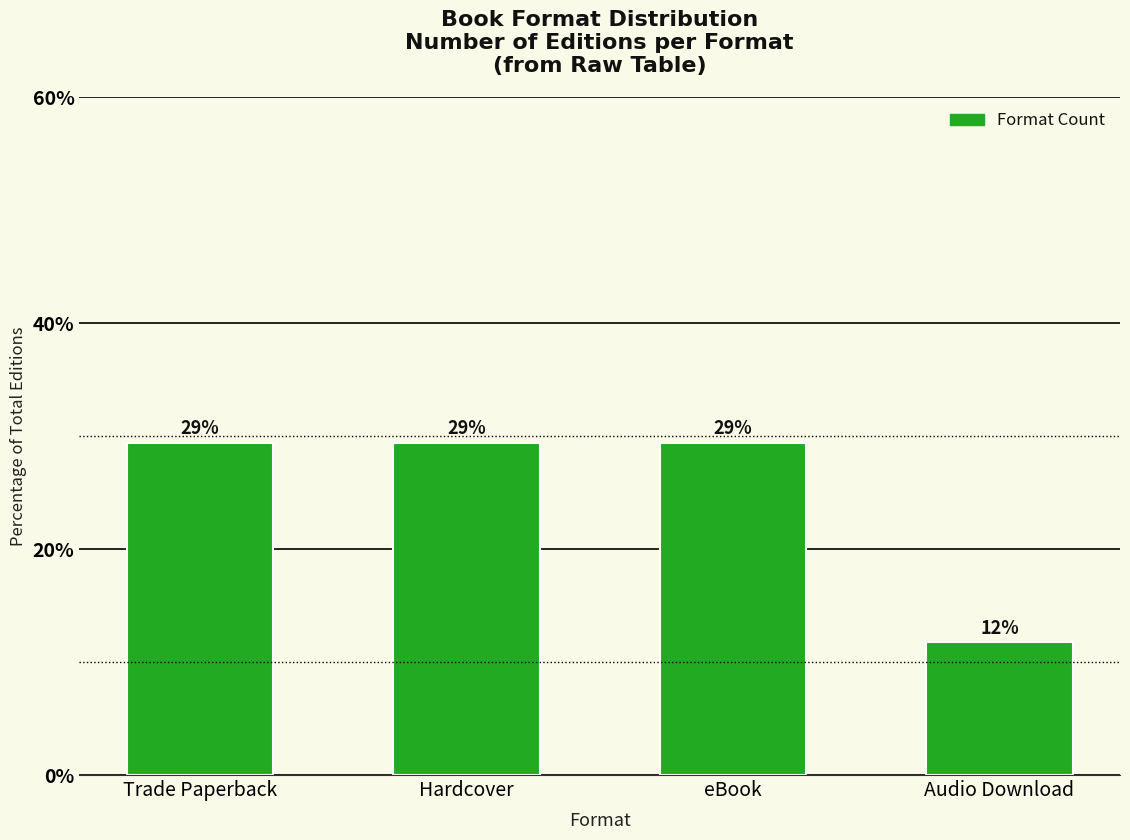

List the labels in order of value, smallest first.

Audio Download, Trade Paperback, Hardcover, eBook